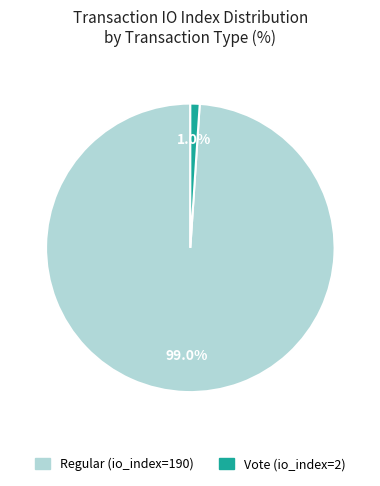

To the nearest percent, what is the difference between the largest and smallest slice percentages?

98%